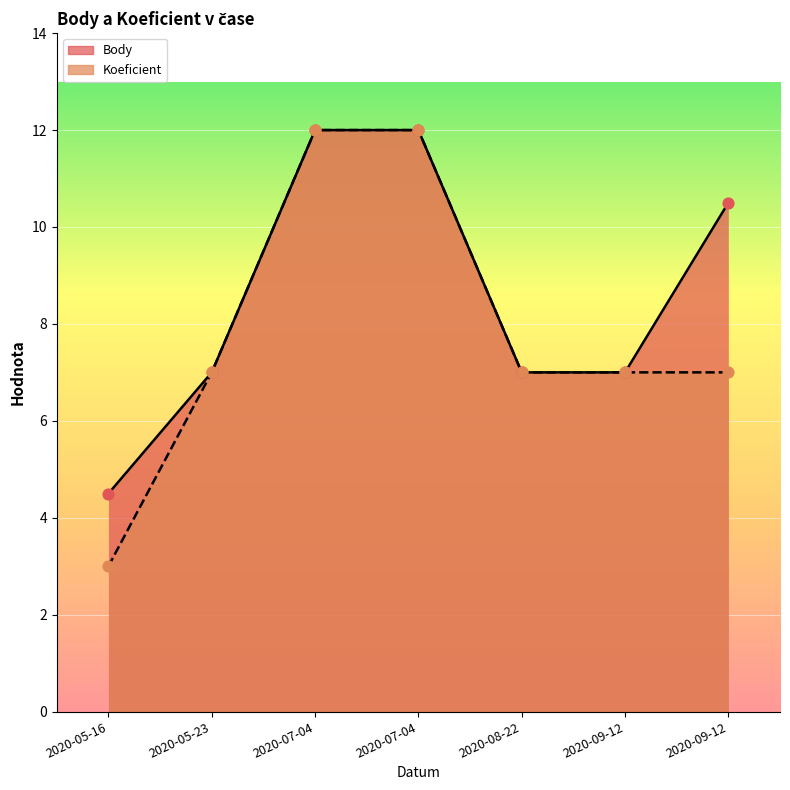

What are all the series names shown in the legend?

Body, Koeficient